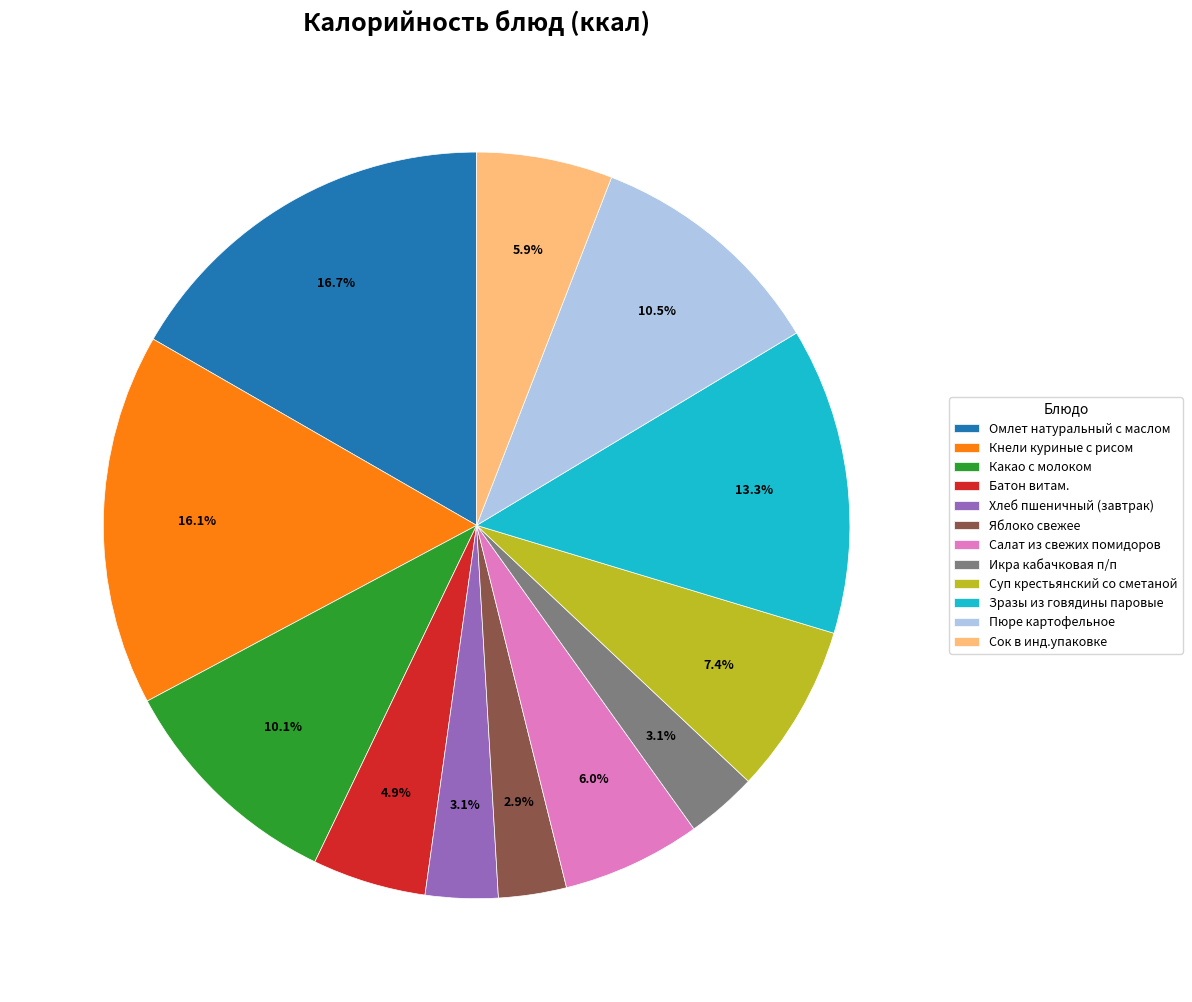

How many slices are in this pie chart?

12